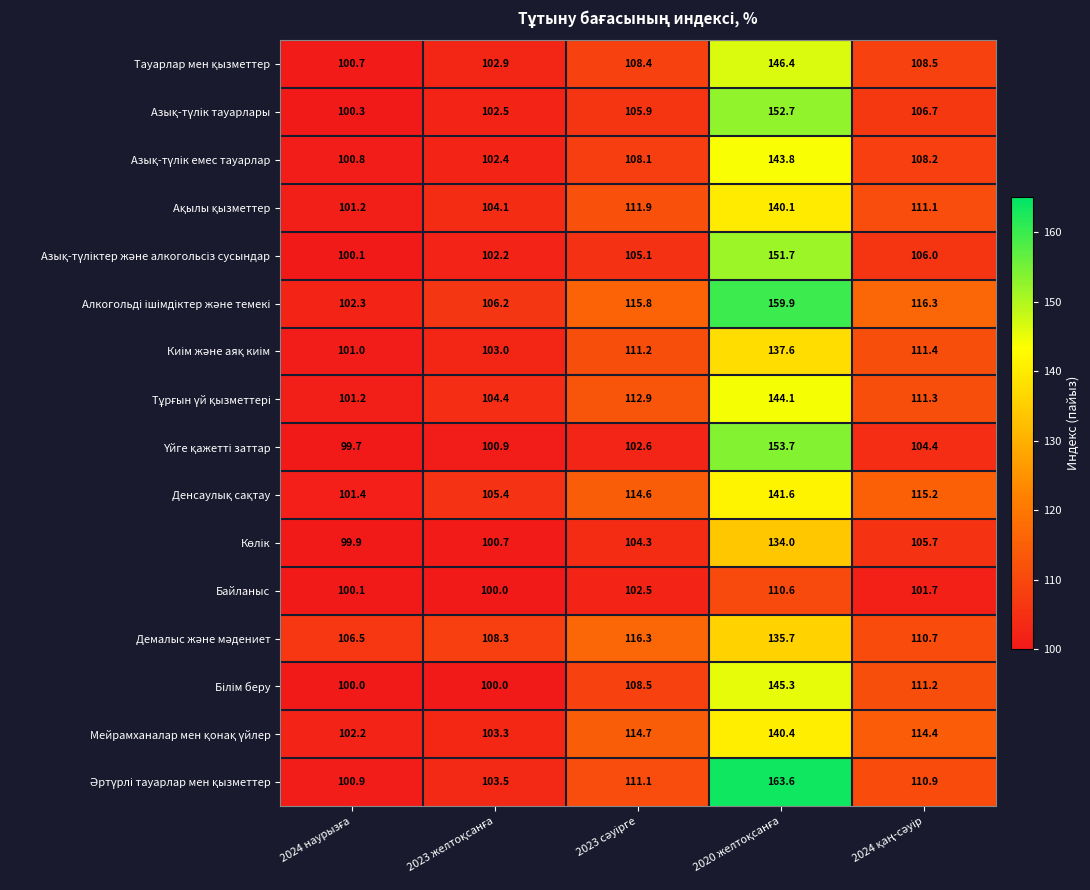

What is the greatest value displayed?

163.6